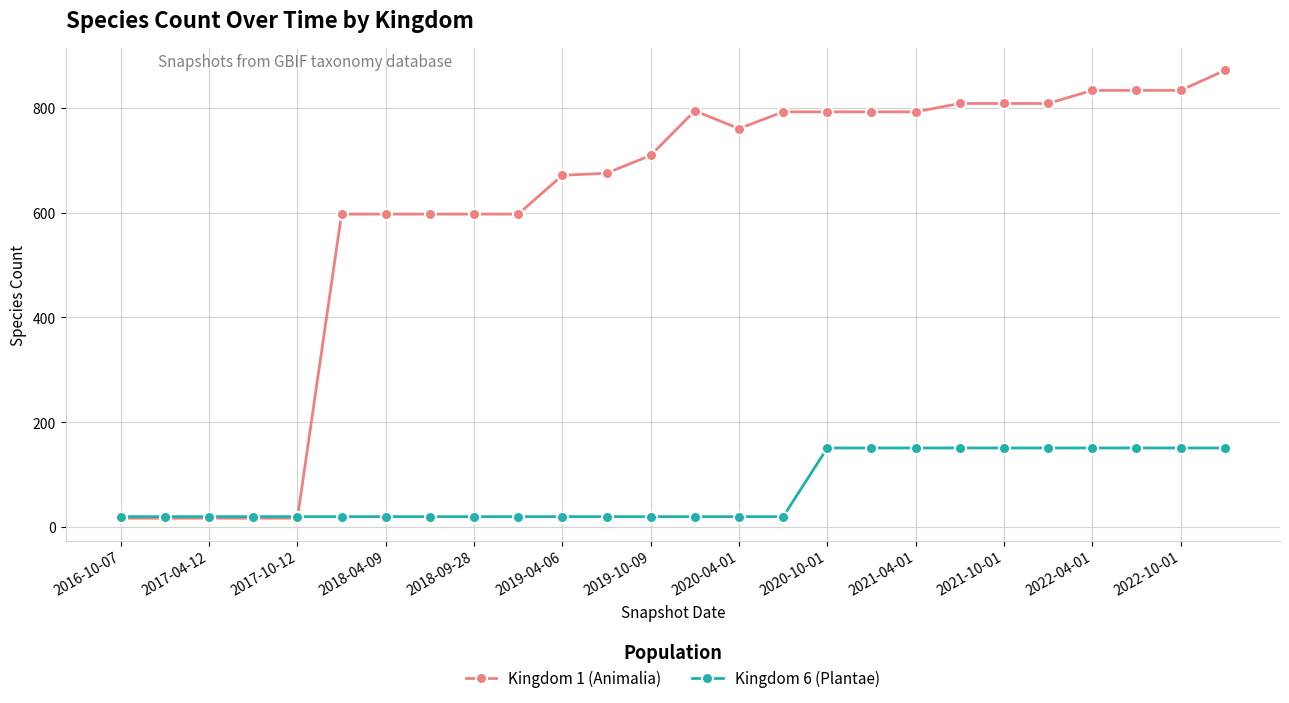

At how many categories does at least one series exceed 521?

21